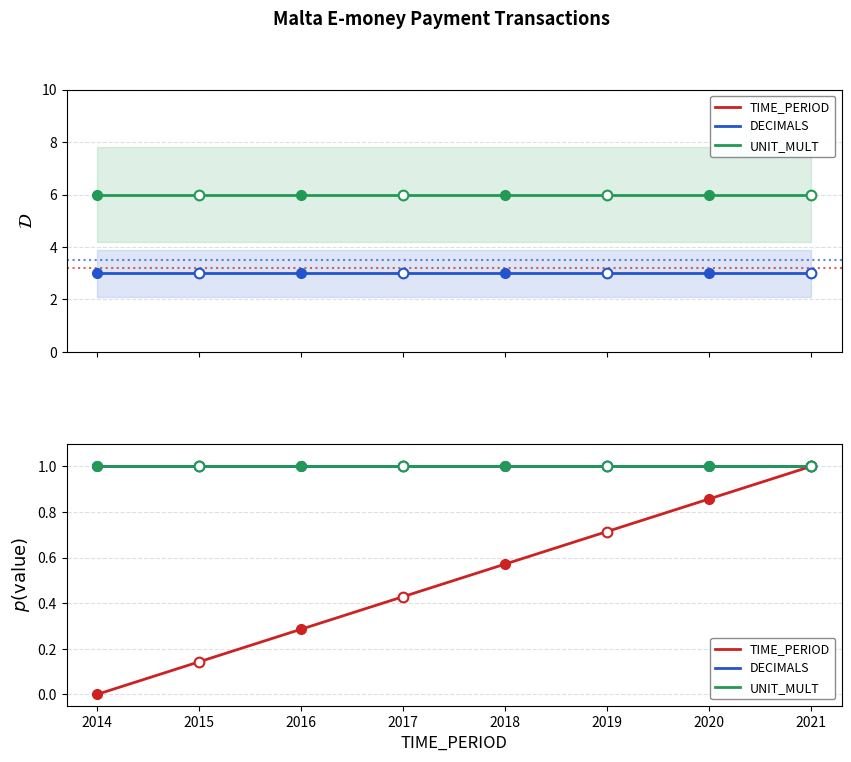

At how many categories does at least one series exceed 0?

8